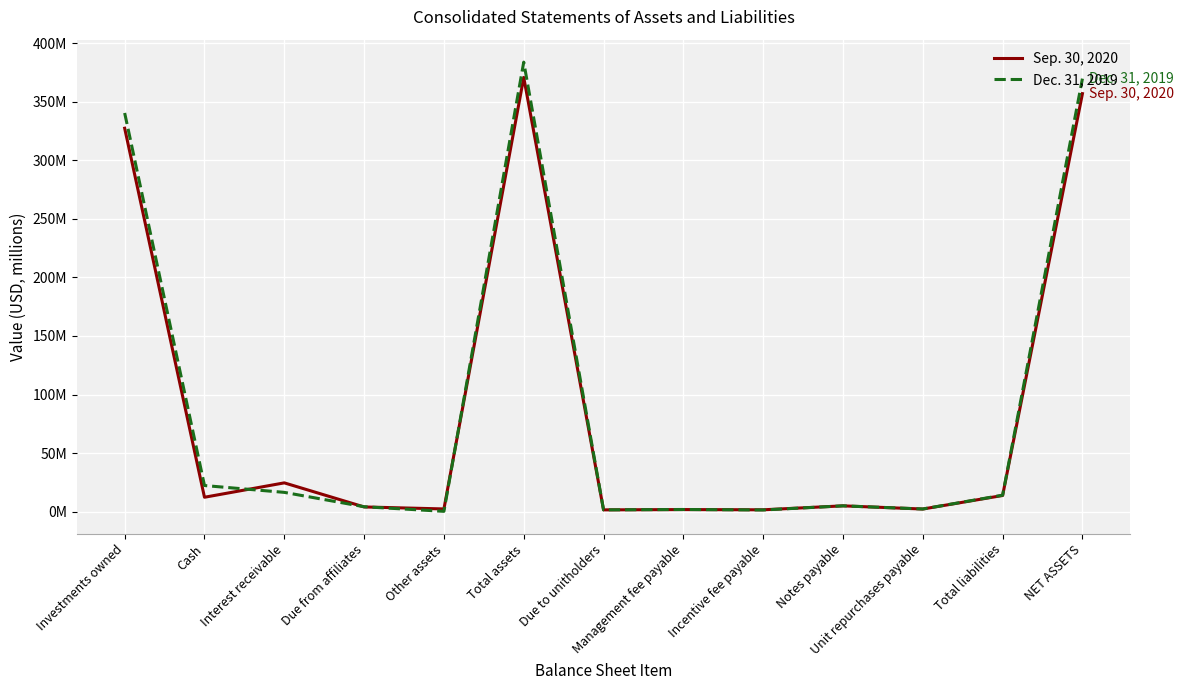

What is the total value across all series at Due to unitholders?

3.1